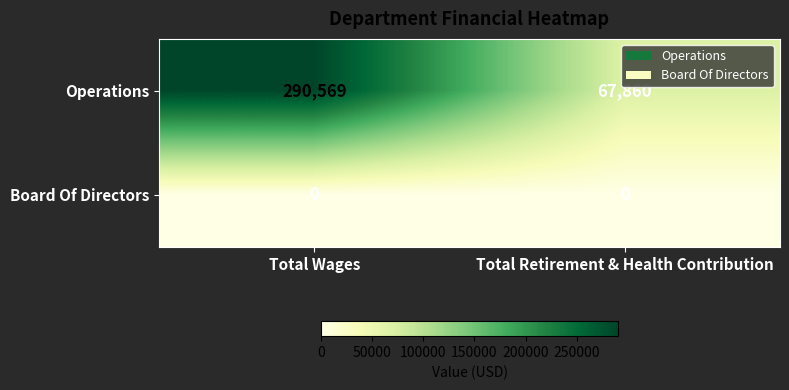

Rank the series by their maximum value, from highest to lowest.

Operations, Board Of Directors